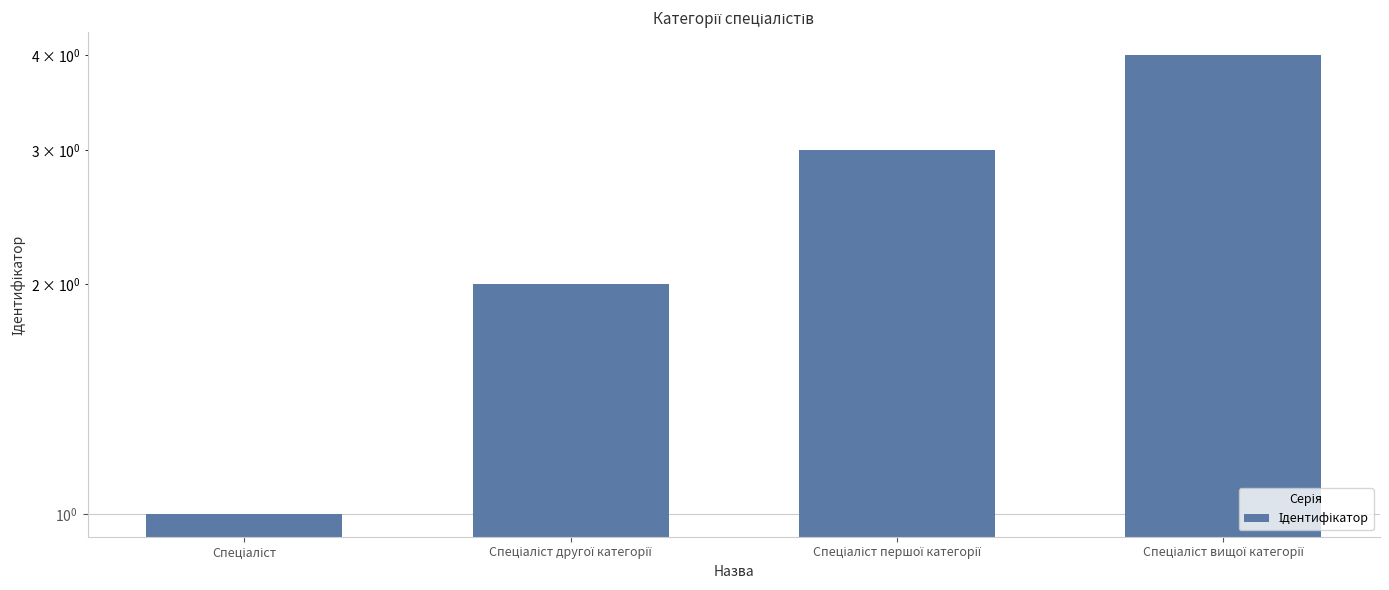

List the labels in order of value, largest first.

Спеціаліст вищої категорії, Спеціаліст першої категорії, Спеціаліст другої категорії, Спеціаліст